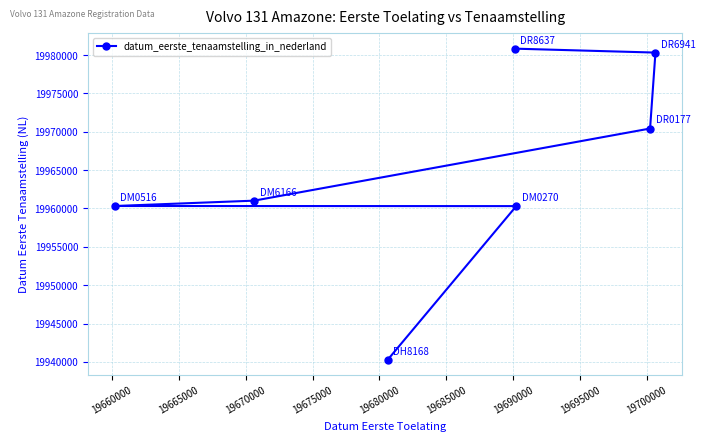

What is the difference between the maximum and second lowest values?

20519